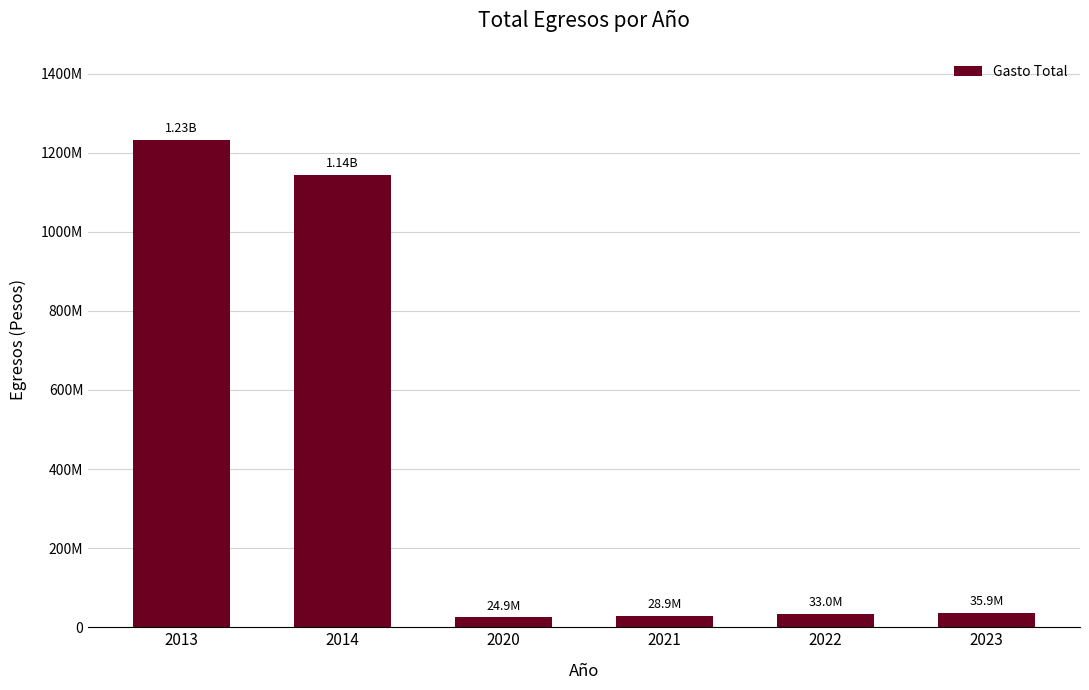

What is the value of the 3rd bar from the left?

24946894.1